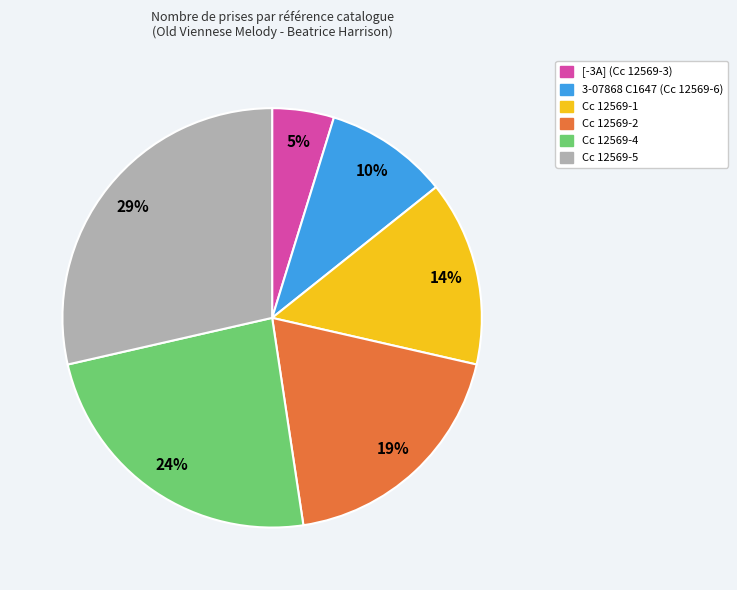

Which category has the biggest portion of the pie?

Cc 12569-5